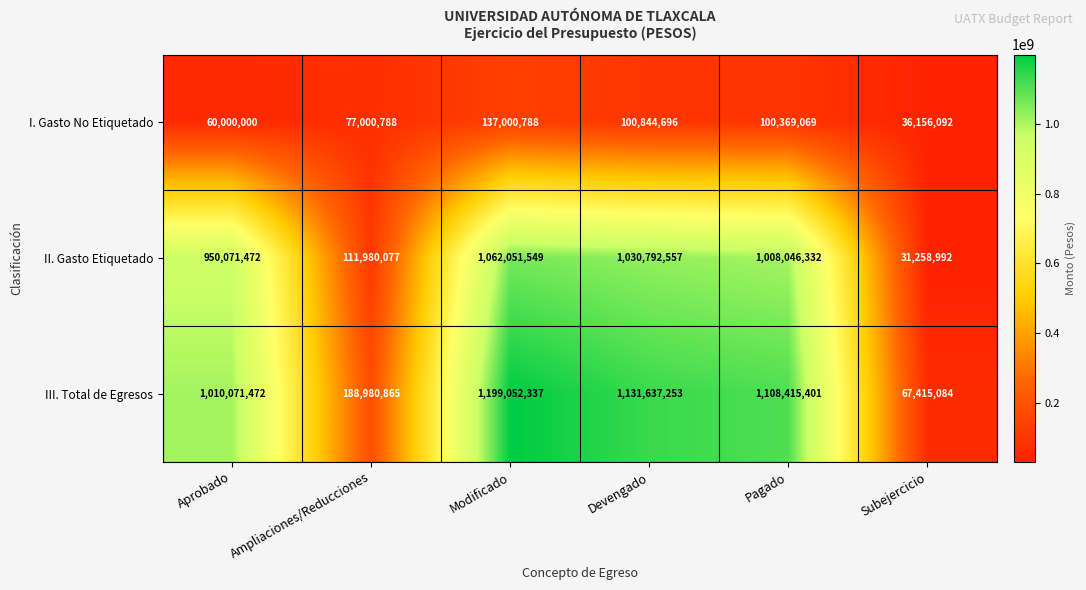

What is the minimum value shown in the chart?

31258992